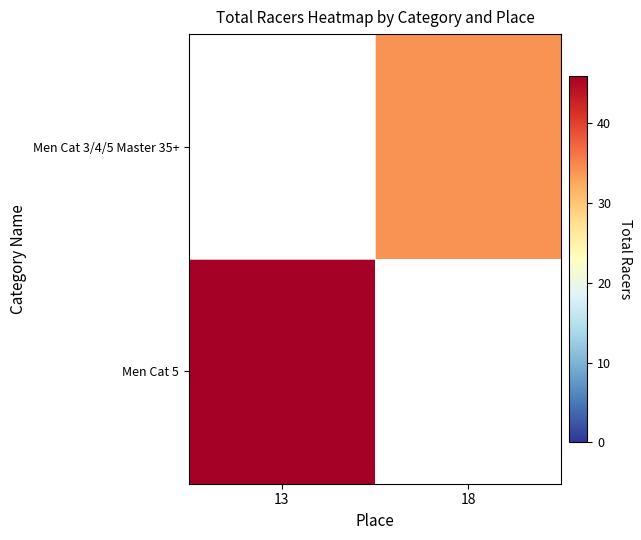

Is it true that Men Cat 3/4/5 Master 35+ equals 11.9 at 18?

False